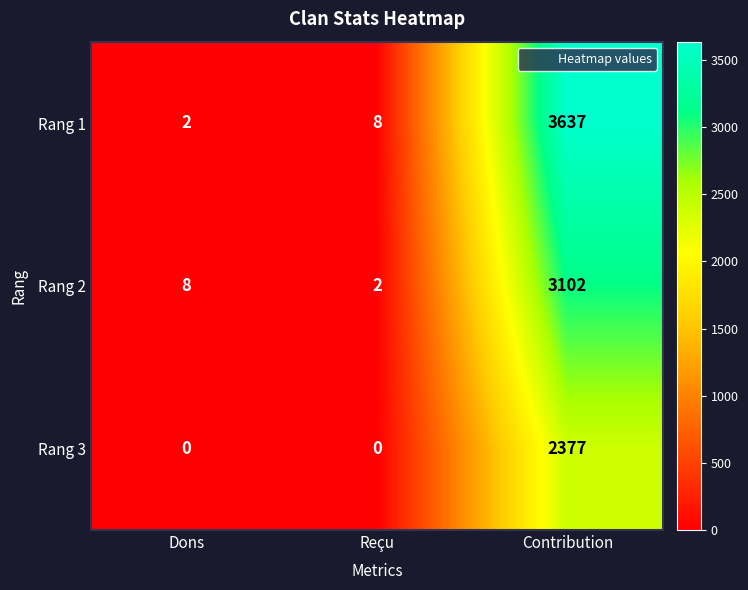

How many data points does each series have?

3